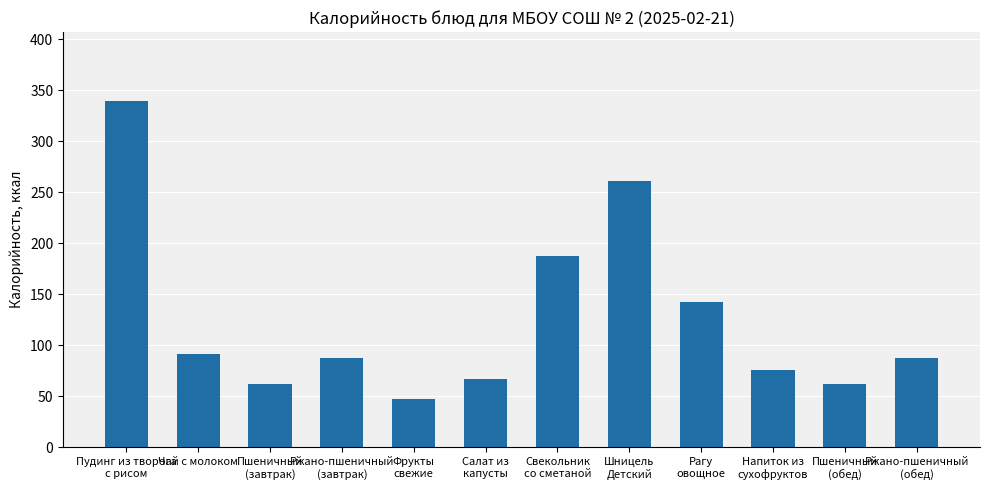

What is the minimum value shown in the chart?

47.0